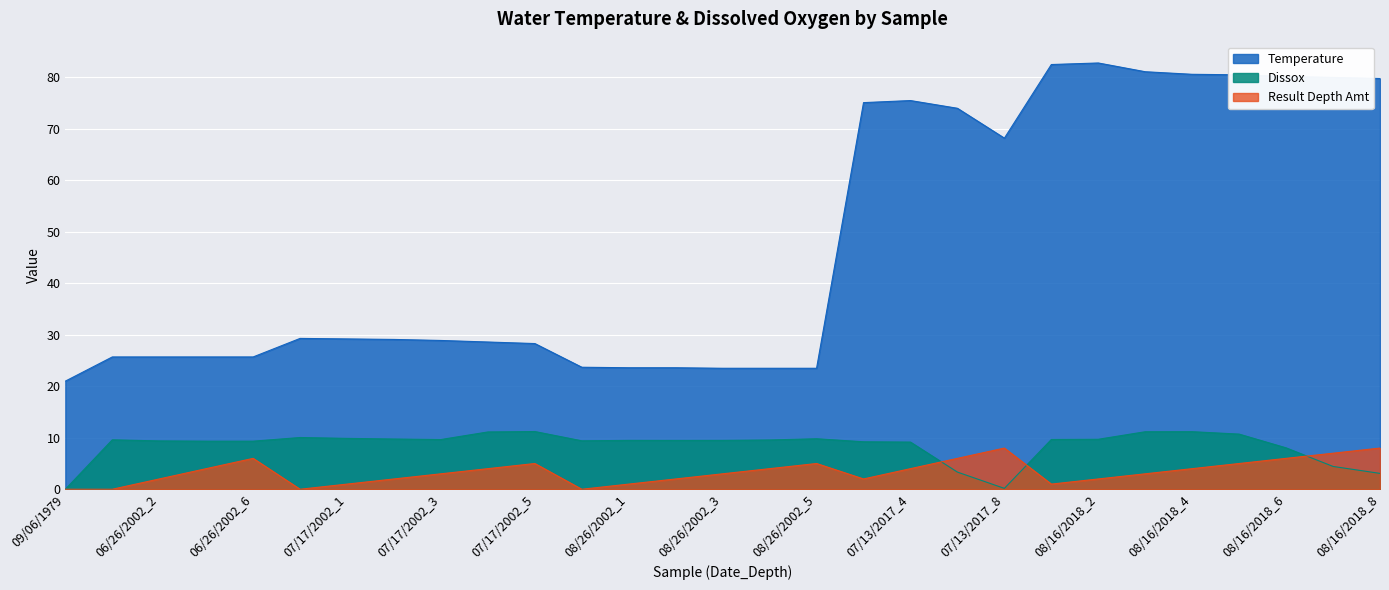

Reading left to right, what are all the values shown in this chart?

Temperature: 21.0	25.7	25.7	25.7	25.7	29.3	29.2	29.1	28.9	28.6	28.3	23.7	23.6	23.6	23.5	23.5	23.5	75.1	75.5	74.0	68.2	82.5	82.8	81.1	80.6	80.5	80.2	80.0	79.8
Dissox: 0.0	9.6	9.4	9.3	9.3	10.1	9.9	9.8	9.7	11.1	11.2	9.4	9.5	9.5	9.5	9.6	9.8	9.2	9.2	3.3	0.2	9.7	9.7	11.2	11.2	10.7	8.0	4.4	3.1
Result Depth Amt: 0.0	0.0	2.0	4.0	6.0	0.0	1.0	2.0	3.0	4.0	5.0	0.0	1.0	2.0	3.0	4.0	5.0	2.0	4.0	6.0	8.0	1.0	2.0	3.0	4.0	5.0	6.0	7.0	8.0